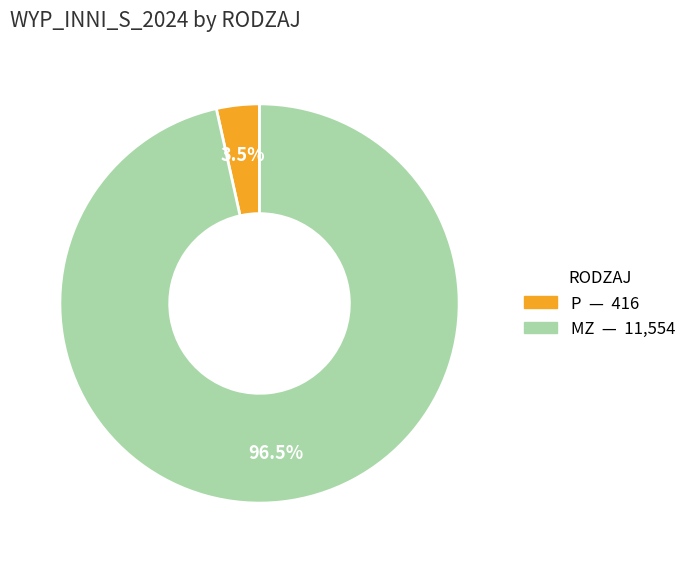

Between MZ and P, which is larger?

MZ